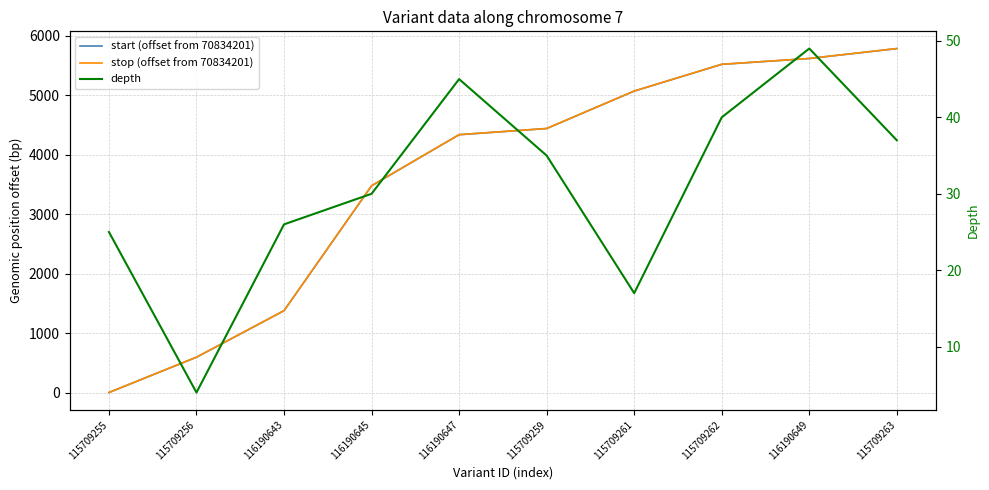

What is the maximum value for depth?

49